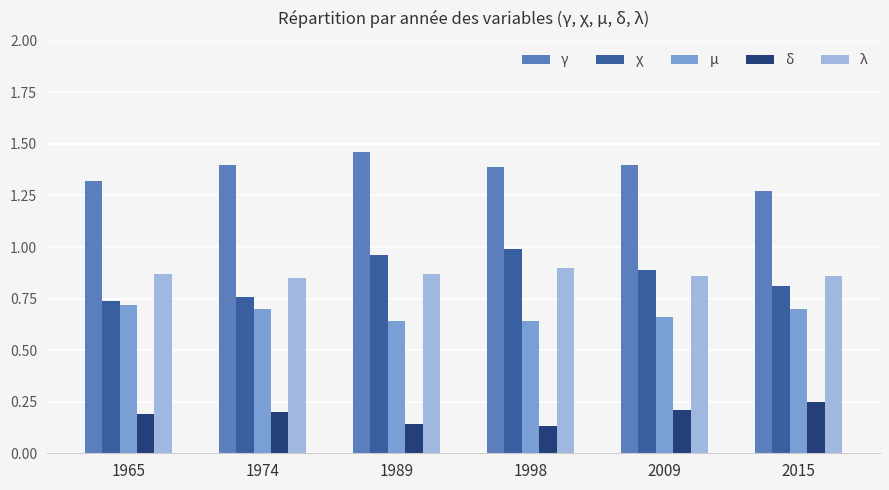

Are the bars grouped side by side (vs. stacked)?

Yes